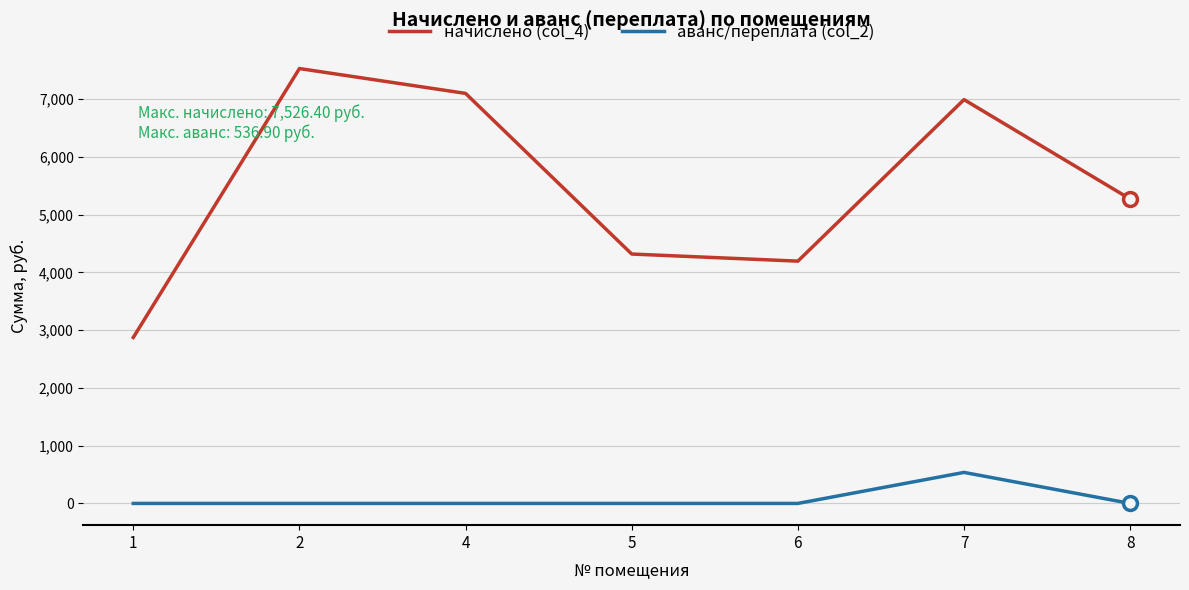

The начислено (col_4) series shows 9984.5 at 4. True or false?

False